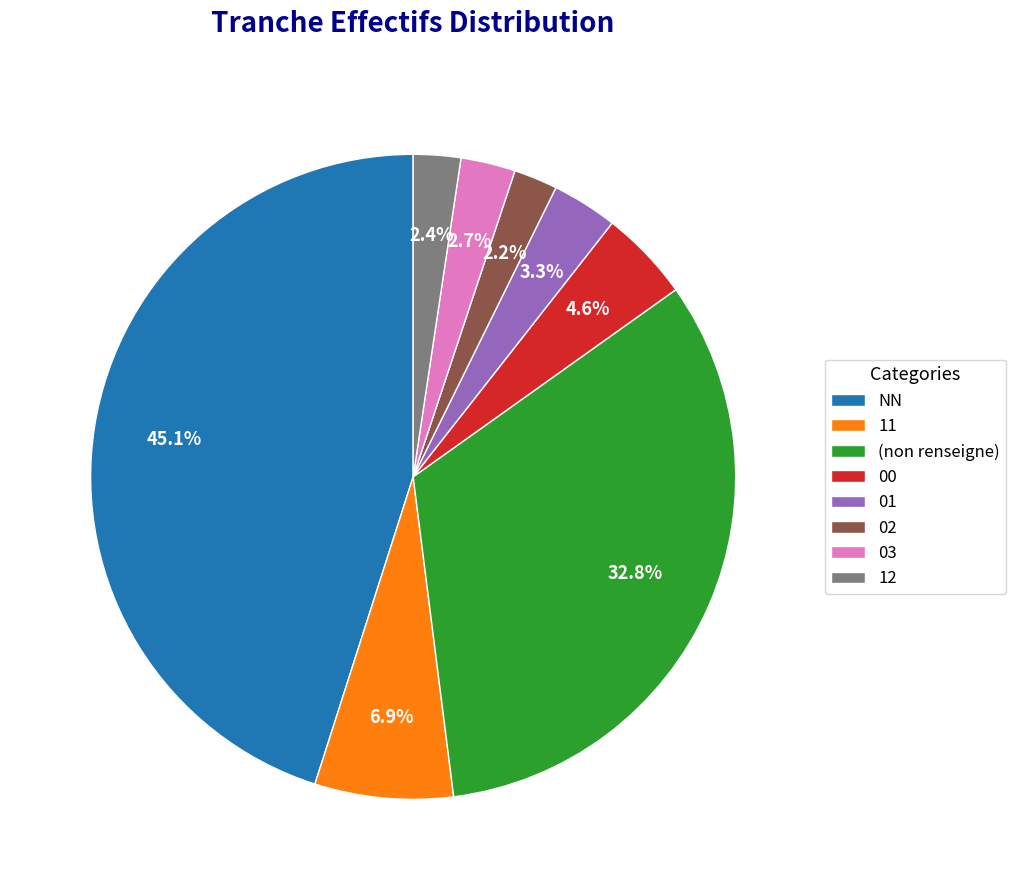

Combined, do 12 and 01 account for over 50%?

No